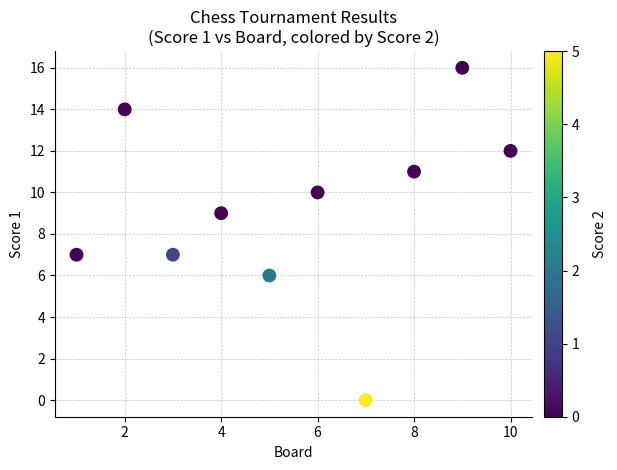

What is the range of X values (max minus min)?

9